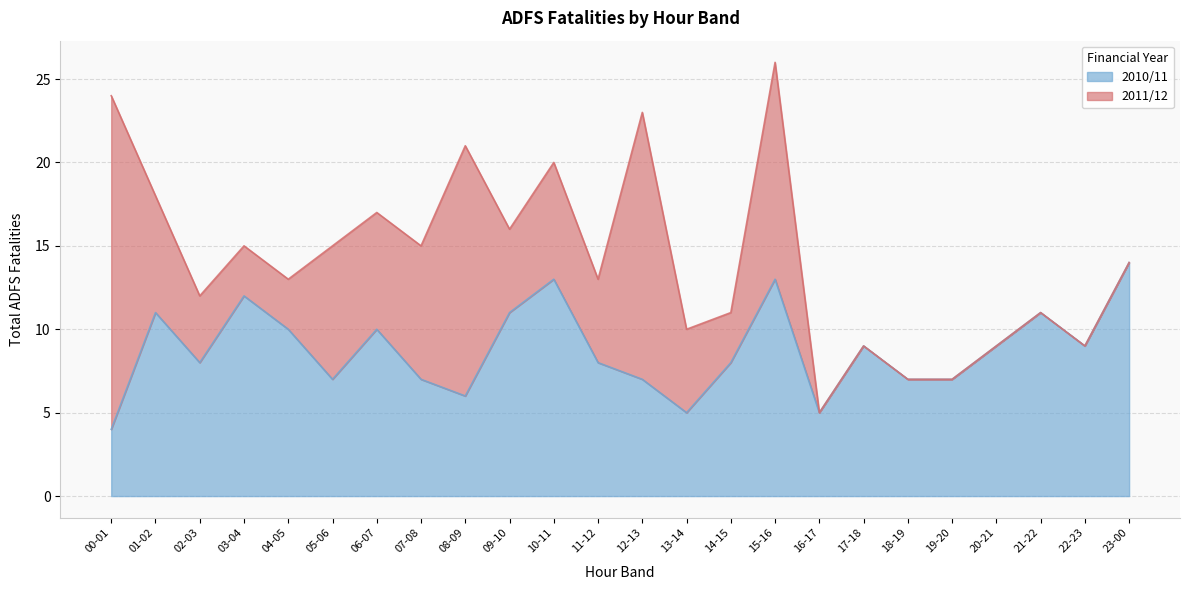

Rank the categories by value from lowest to highest.

00-01, 13-14, 16-17, 08-09, 05-06, 07-08, 12-13, 18-19, 19-20, 02-03, 11-12, 14-15, 17-18, 20-21, 22-23, 04-05, 06-07, 01-02, 09-10, 21-22, 03-04, 10-11, 15-16, 23-00